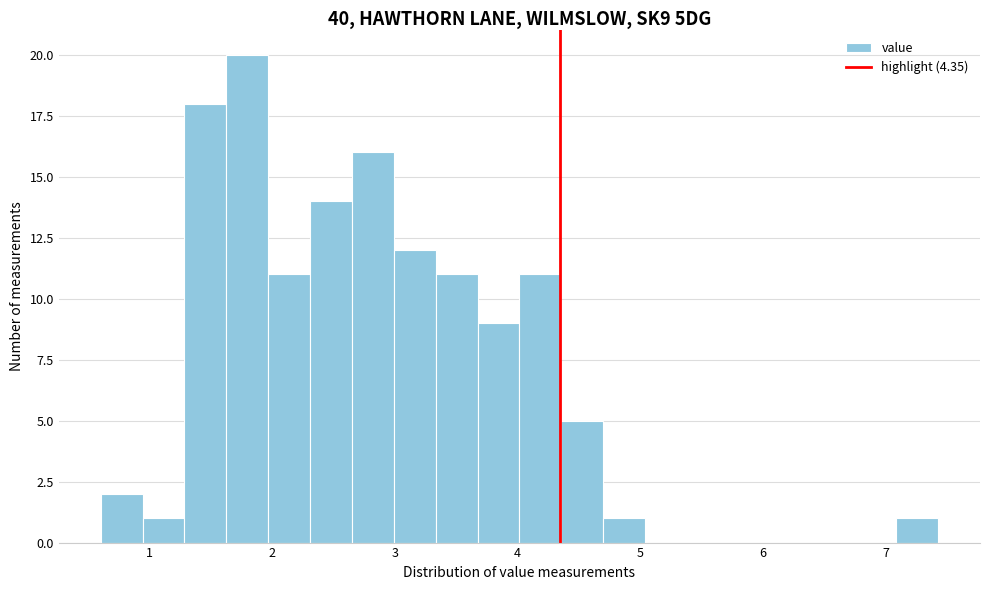

Read against the x-axis, roughly where is the centre of the tallest bar?

1.8